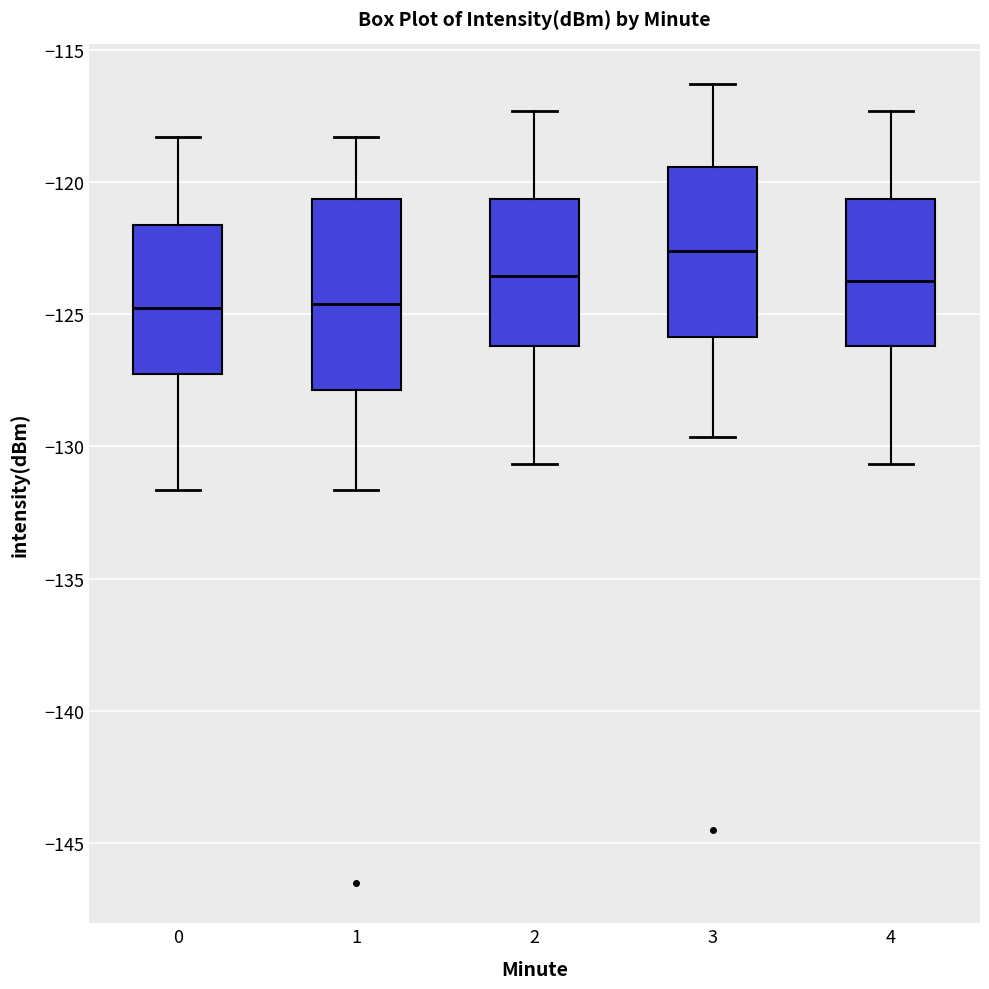

Where is the upper edge of the box at x = 1 on the y-axis? The values are not printed on the chart, so give them approximately, as read against the axis.

-120.5